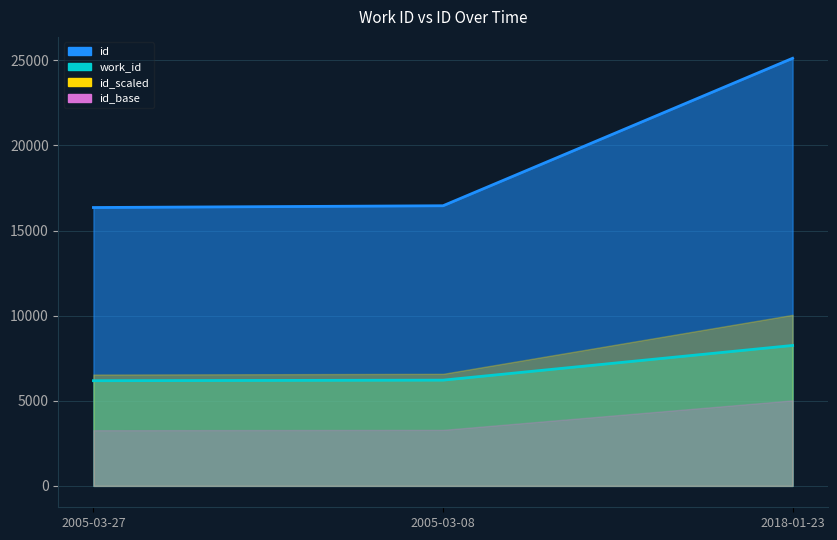

What is the difference between the second highest and minimum values in the work_id series?

33